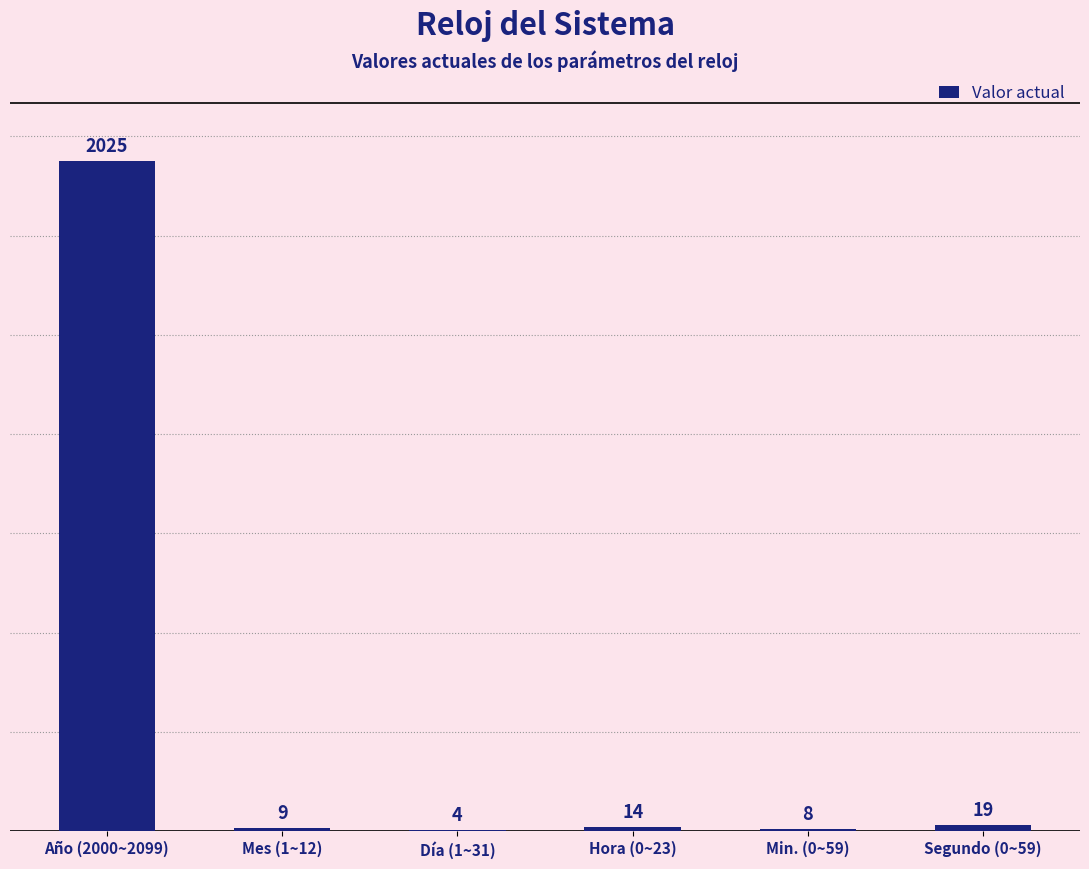

What is the greatest value displayed?

2025